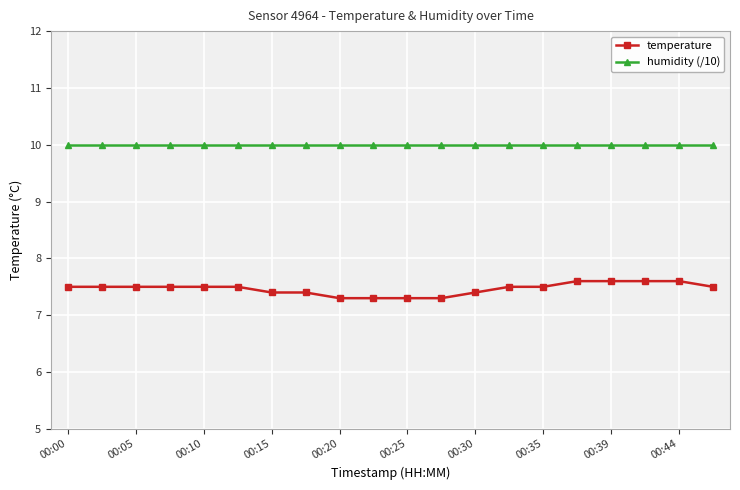

Reading right to left, extract all data points from this chart.

temperature: 7.5	7.6	7.6	7.6	7.6	7.5	7.5	7.4	7.3	7.3	7.3	7.3	7.4	7.4	7.5	7.5	7.5	7.5	7.5	7.5
humidity (/10): 10.0	10.0	10.0	10.0	10.0	10.0	10.0	10.0	10.0	10.0	10.0	10.0	10.0	10.0	10.0	10.0	10.0	10.0	10.0	10.0